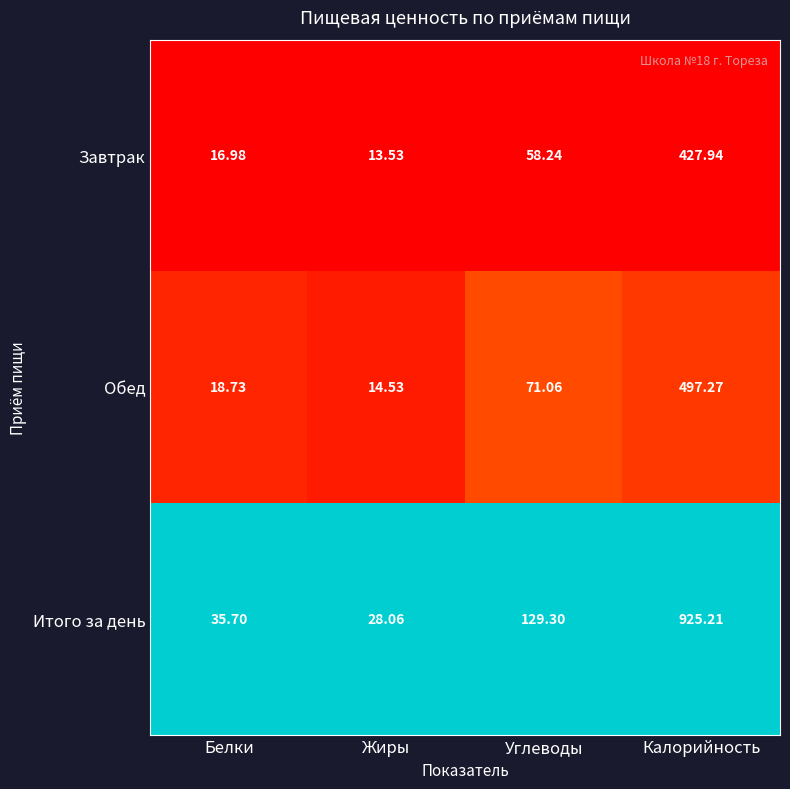

Which series has the largest range (max minus min)?

Итого за день